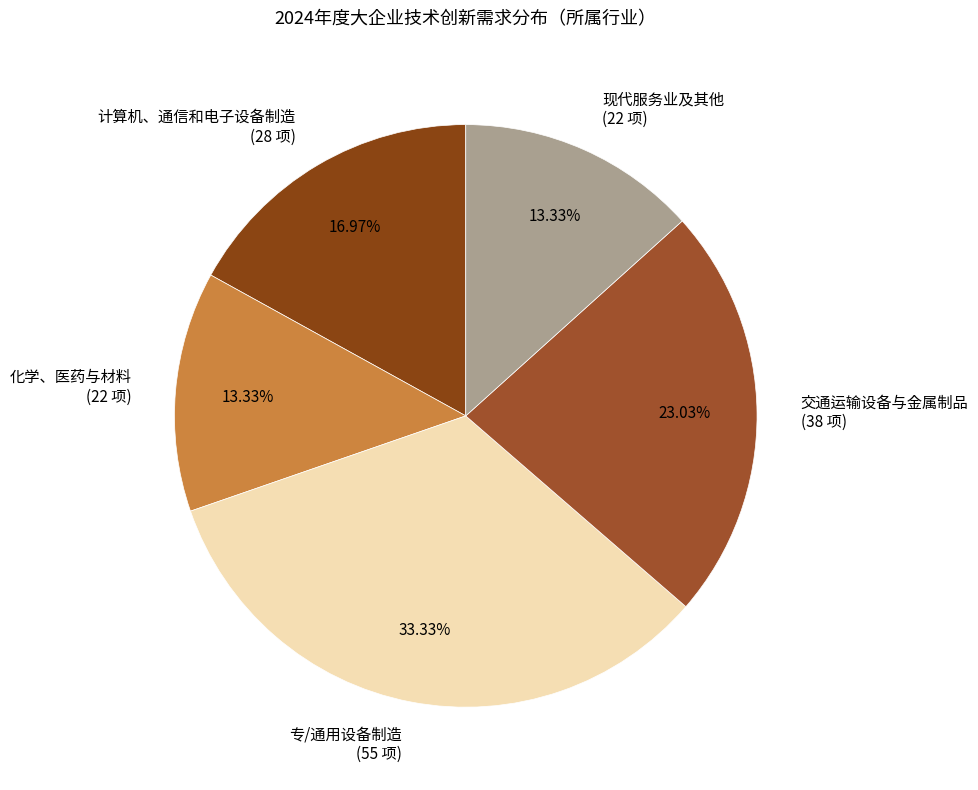

What percentage do 现代服务业及其他 and 化学、医药与材料 together represent?

26.7%